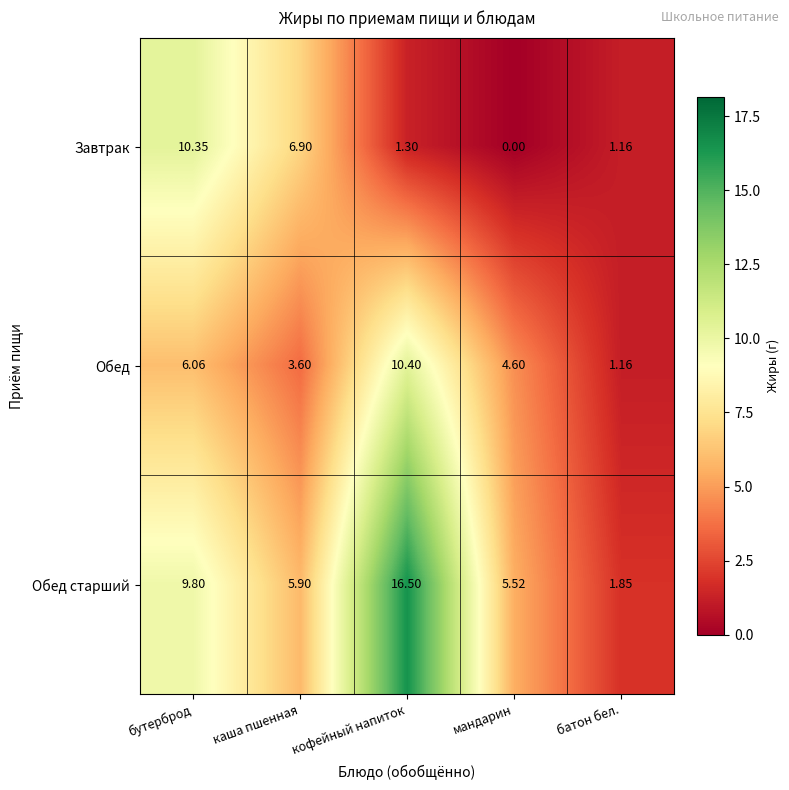

Which series has the largest range (max minus min)?

Обед старший